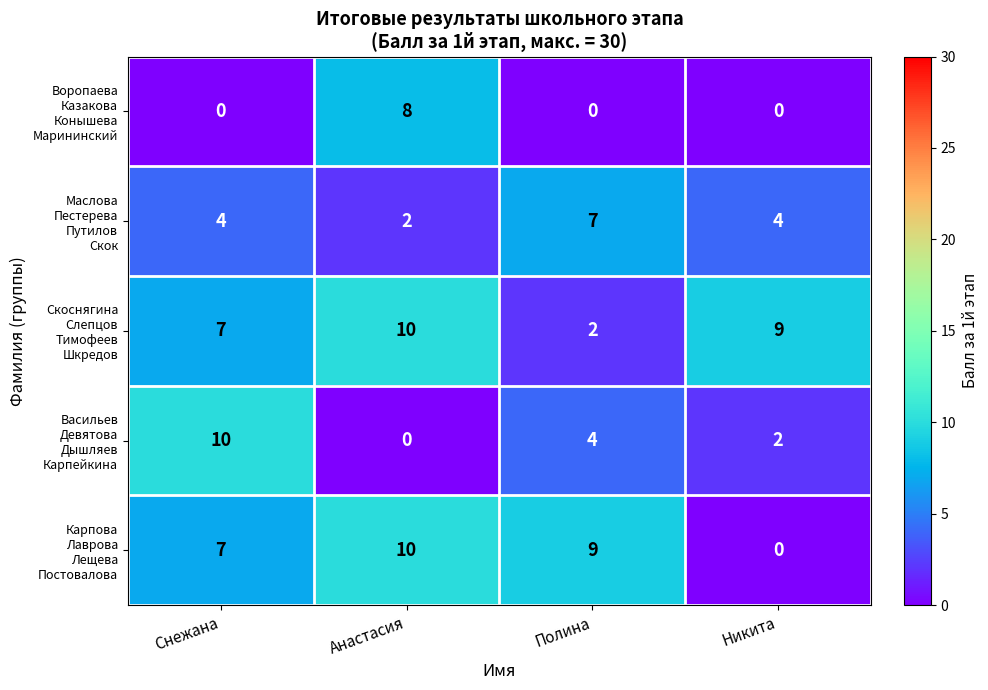

What is the difference between the highest and lowest values at Анастасия?

10